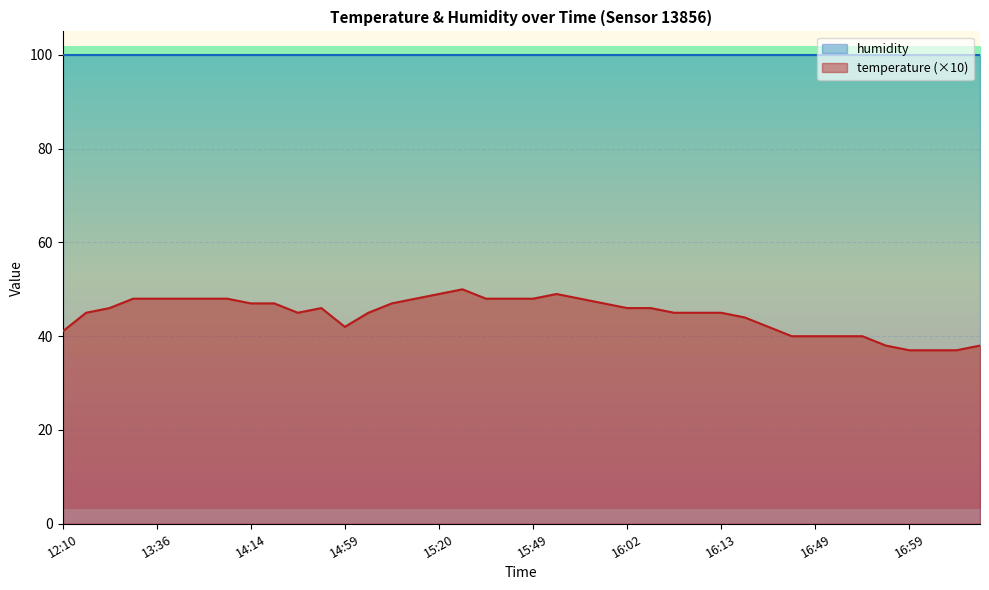

Read the value at 15:53, to the nearest 5.

50